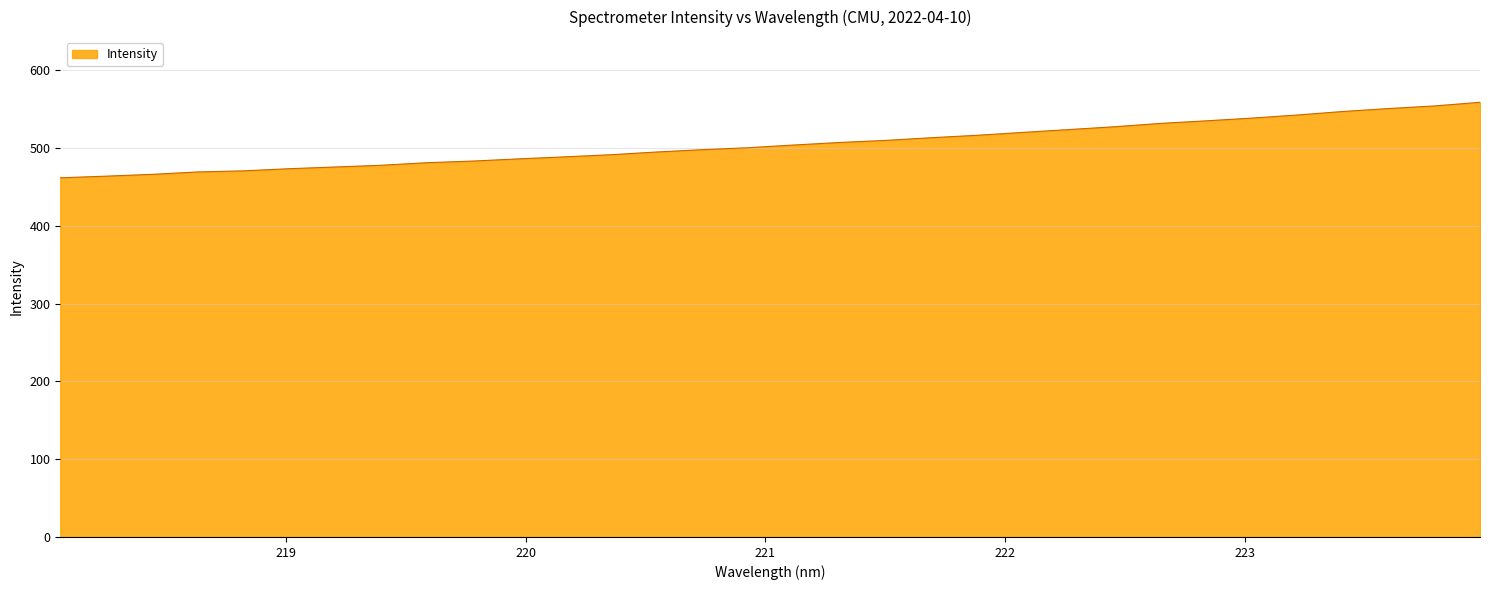

What is the greatest value displayed?

558.7